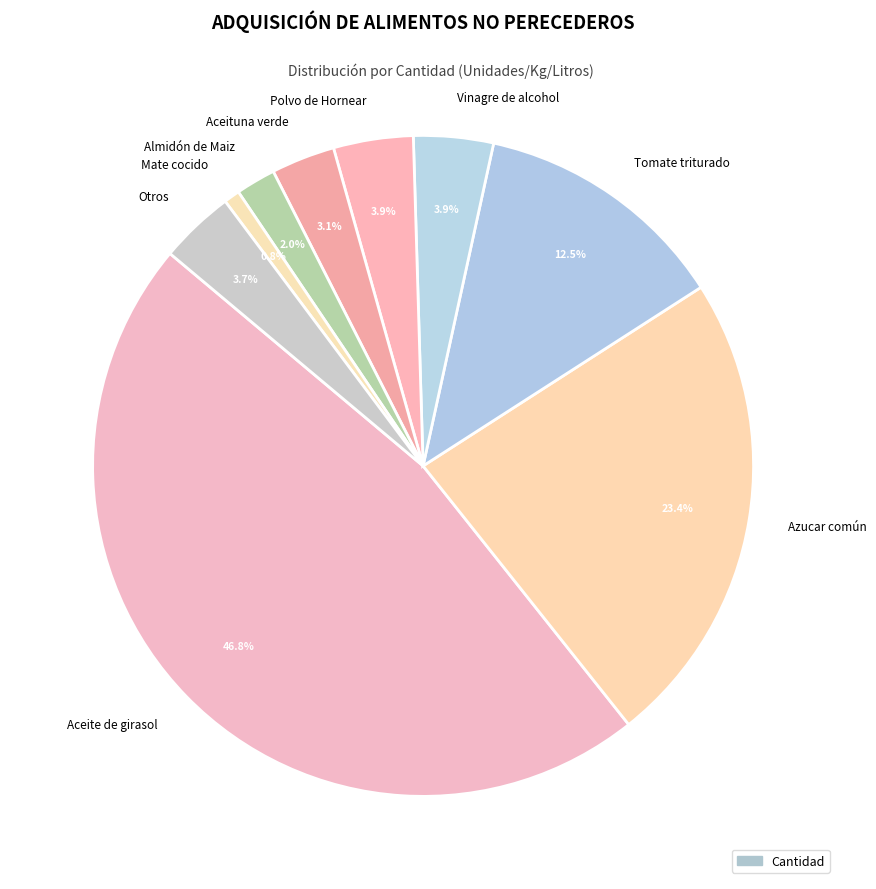

Is Aceite de girasol the majority of the pie?

No